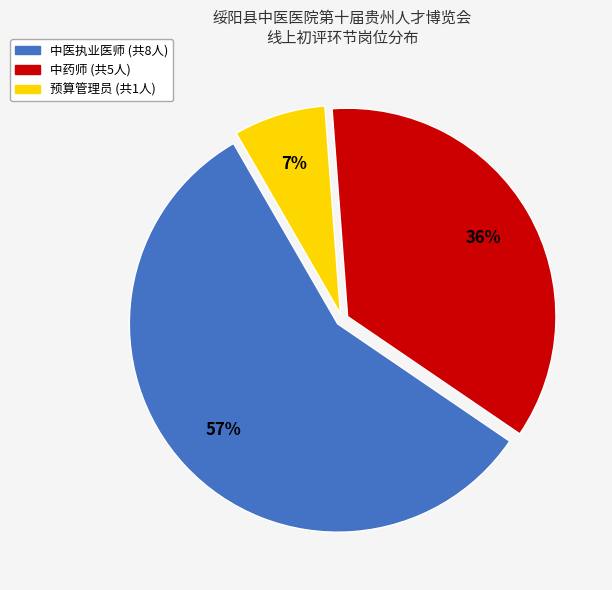

How many segments does this pie chart have?

3